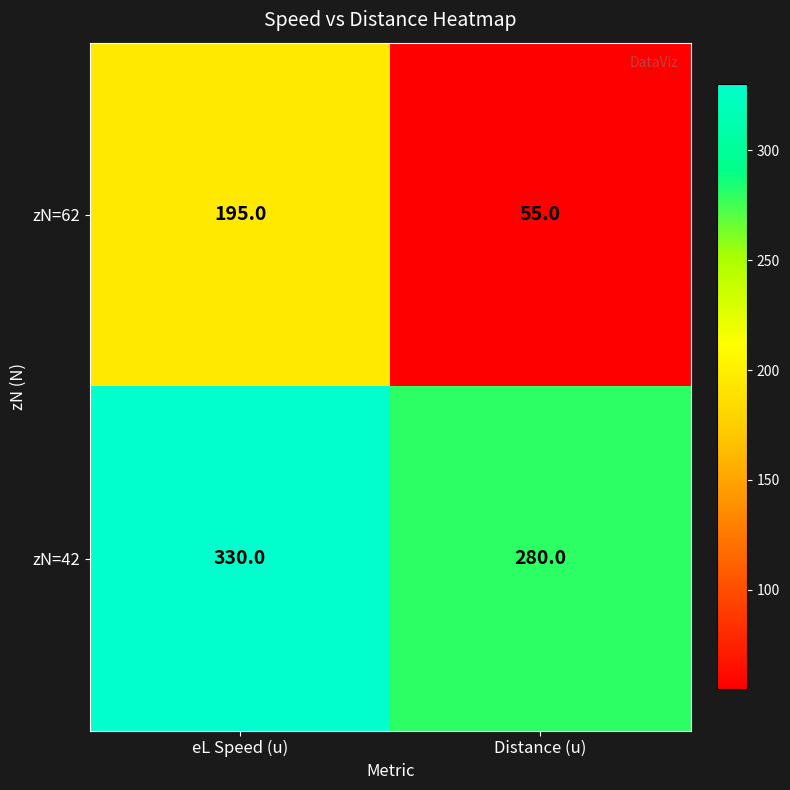

Is it true that zN=62 equals 195 at eL Speed (u)?

True